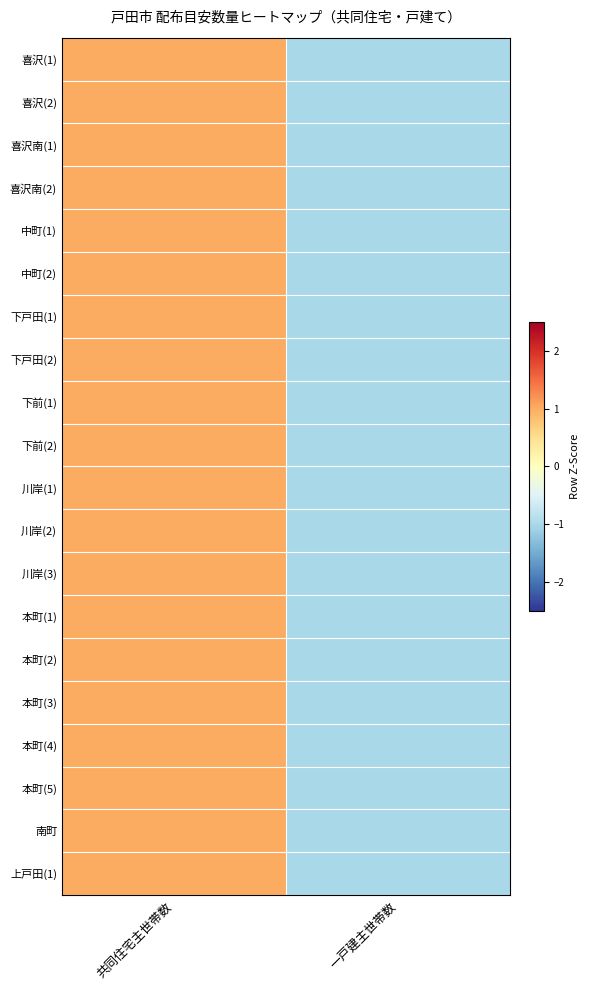

Between 一戸建主世帯数 and 共同住宅主世帯数, which is larger?

共同住宅主世帯数